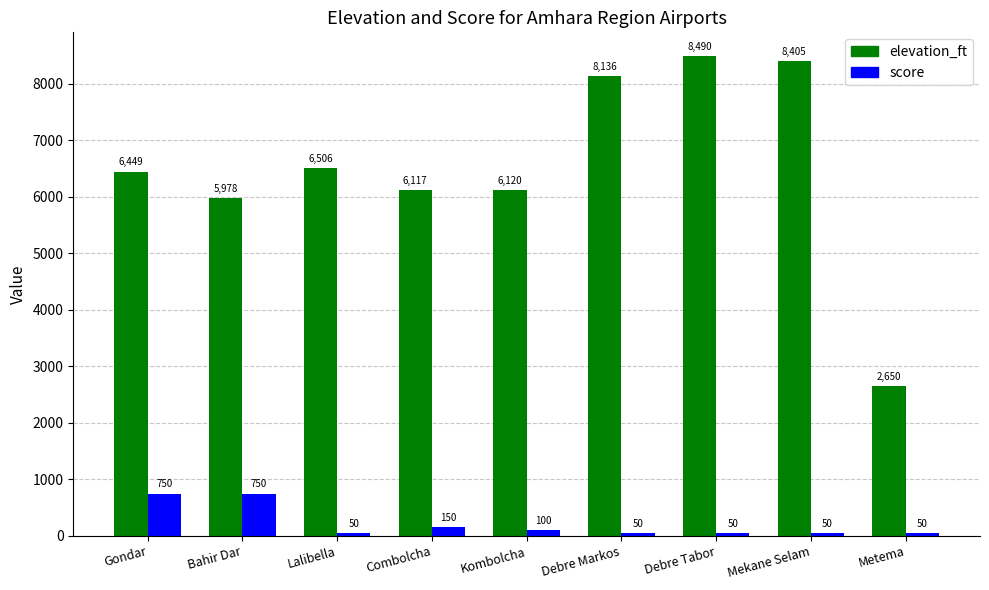

List the series in order of their peak value, lowest first.

score, elevation_ft